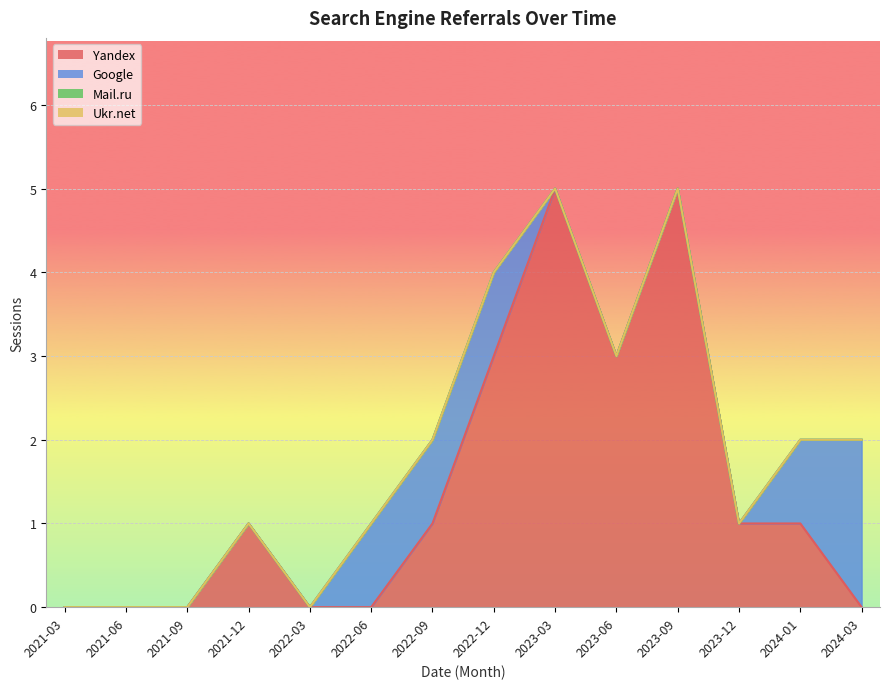

True or false: Ukr.net has more than 0 interior local peaks.

False